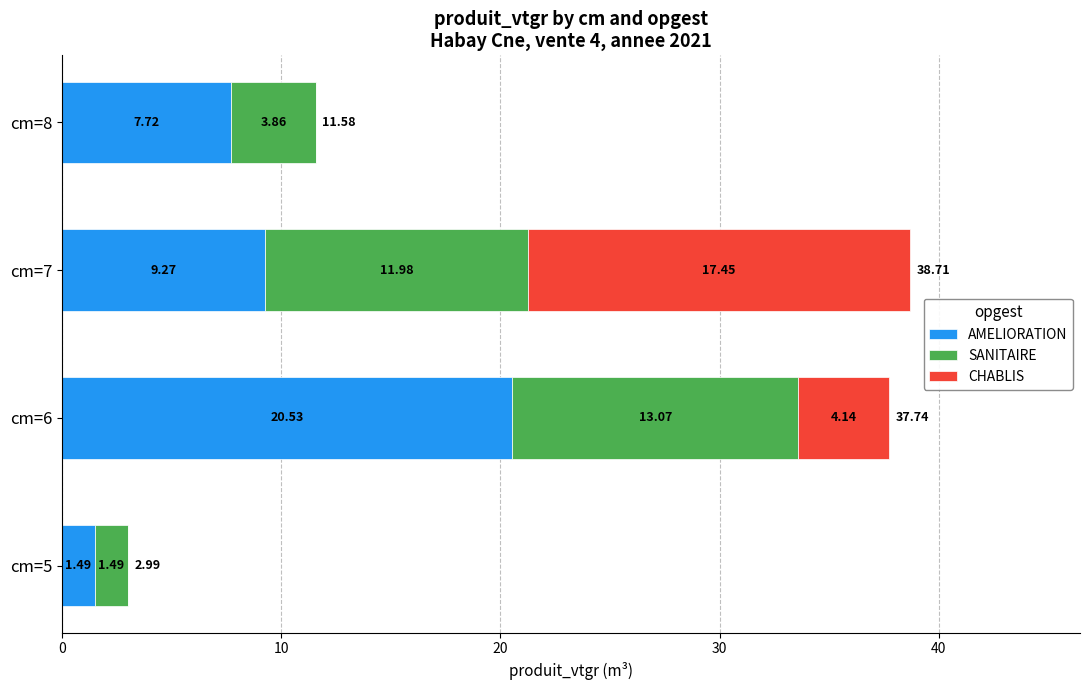

What is the sum of the AMELIORATION values at cm=5 and cm=6?

22.0